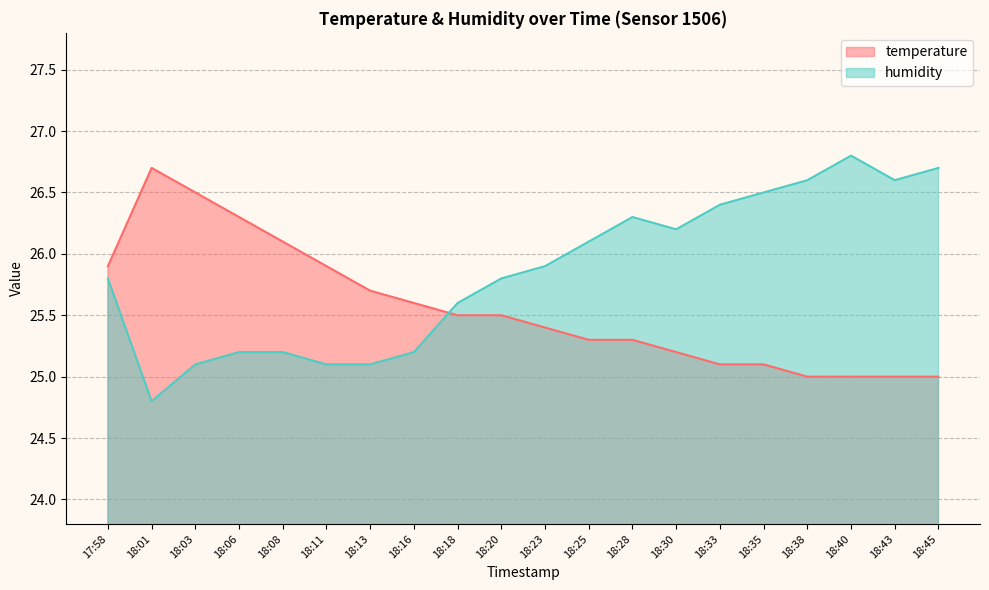

What is the difference between the humidity values at 18:18 and 18:23?

0.3